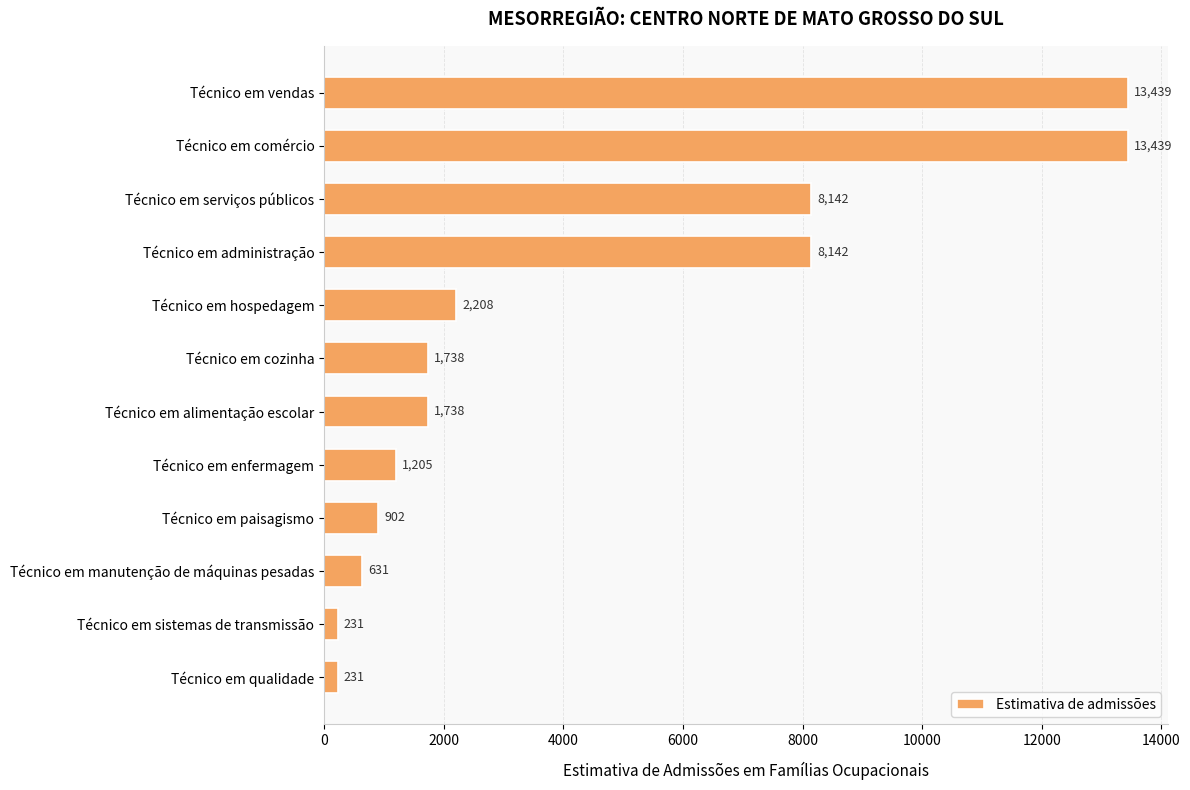

What is the approximate value at Técnico em hospedagem?

2207.8